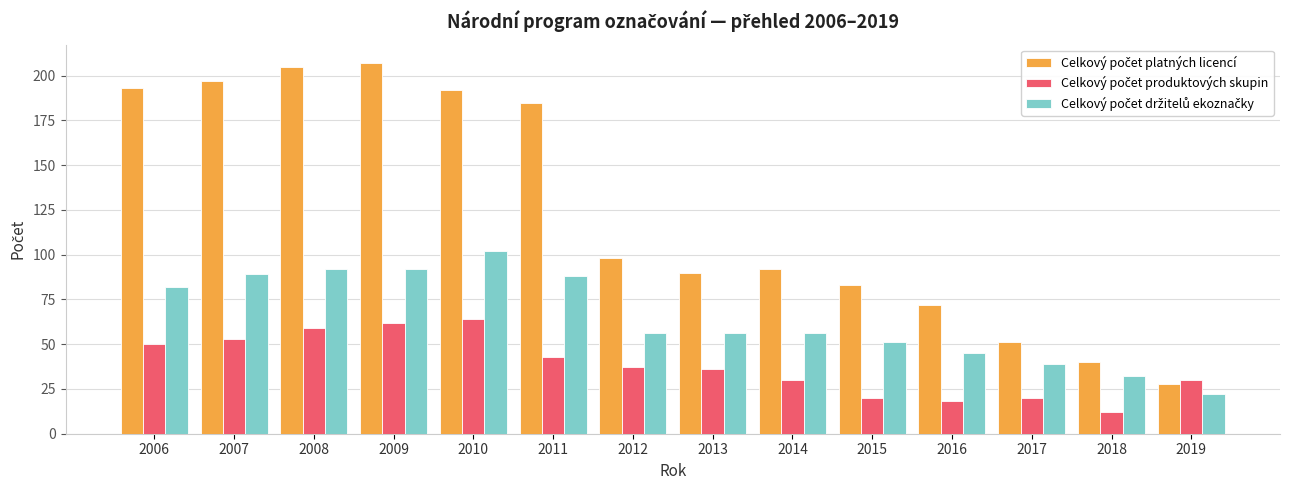

What is the minimum value shown in the chart?

12